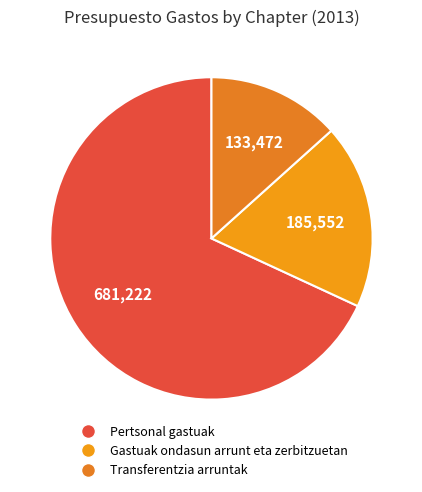

Count the number of slices in the pie.

3